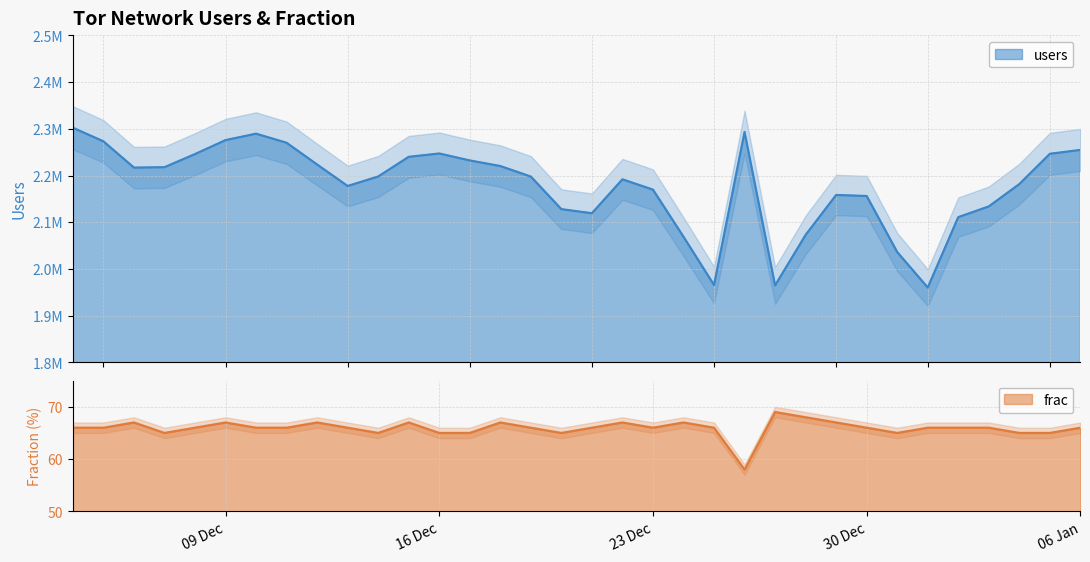

At which category does frac reach its first local peak?

2014-12-06